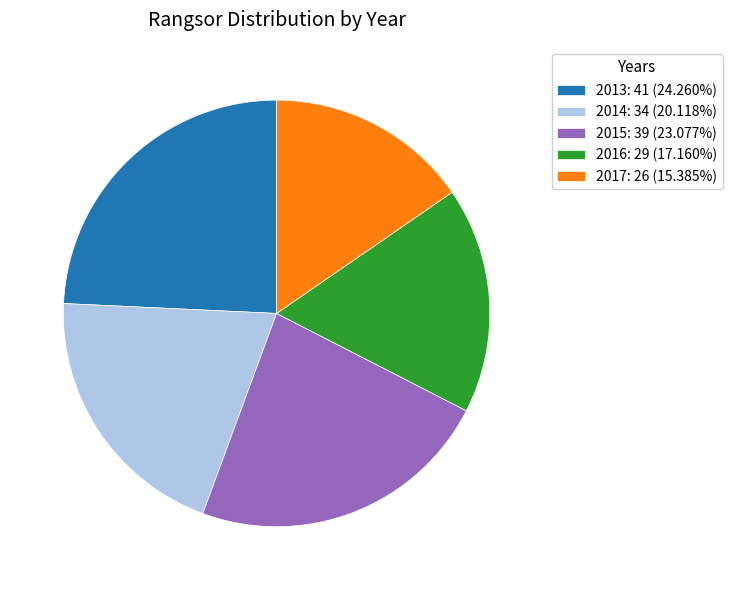

Approximately how many times larger is the value at 2017: 26 (15.385%) compared to 2013: 41 (24.260%)?

0.6